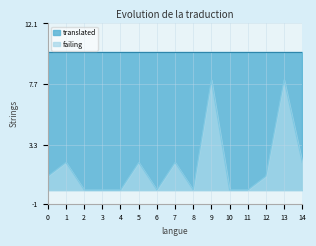

What is the maximum value shown in the chart?

10